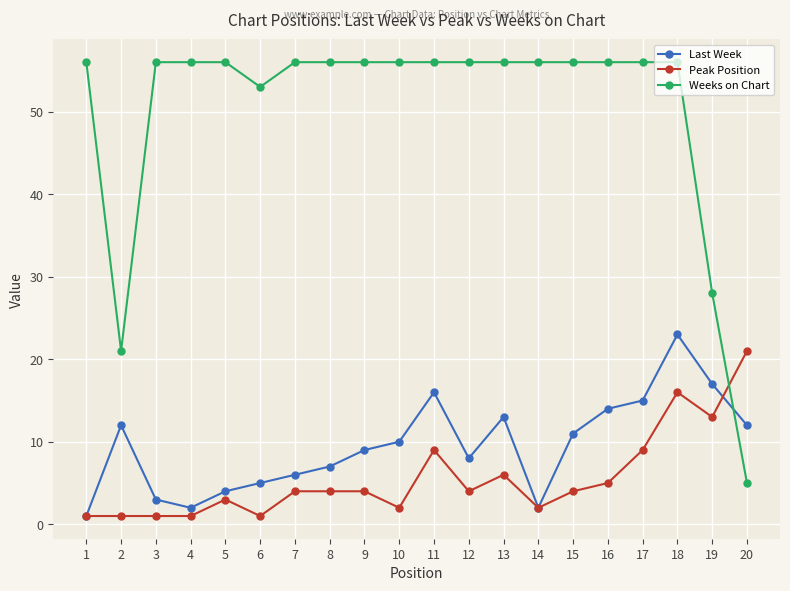

Which series has the largest total across all categories?

Weeks on Chart